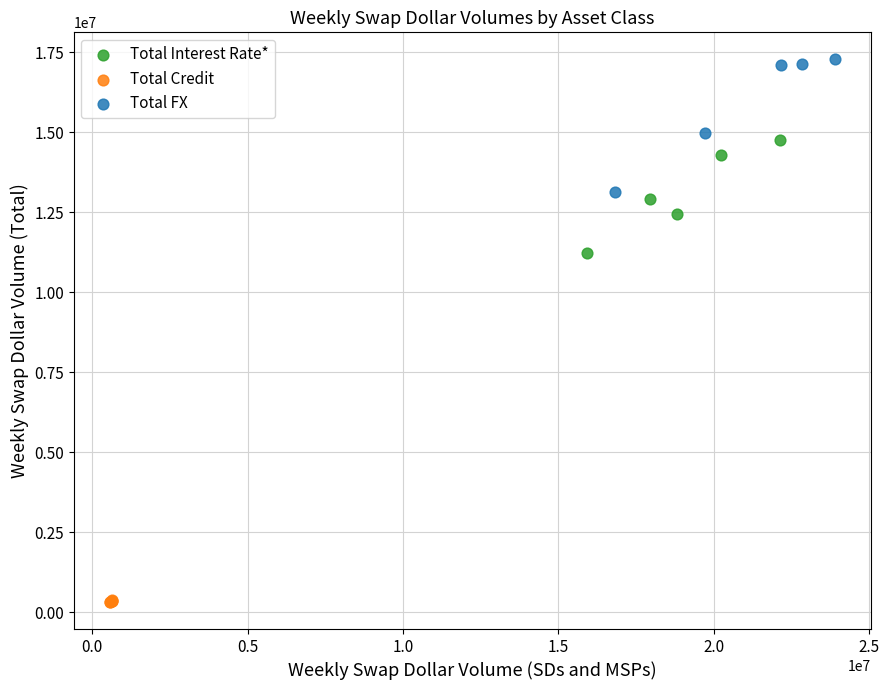

Which series has the widest spread of Y values?

Total FX